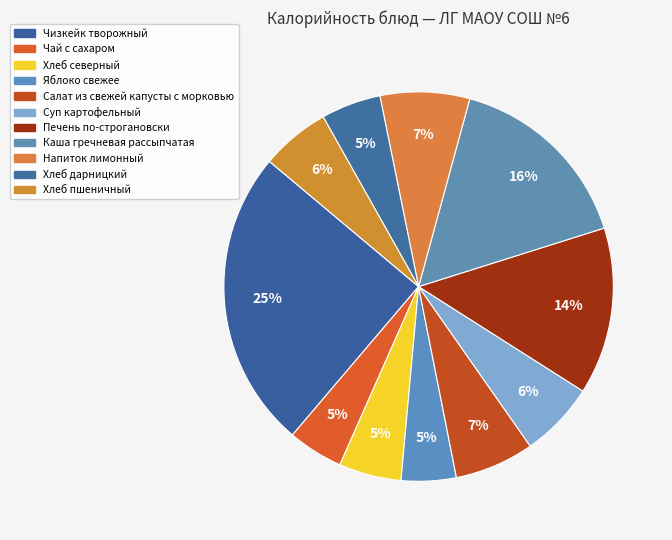

What is the largest slice in the pie chart?

Чизкейк творожный